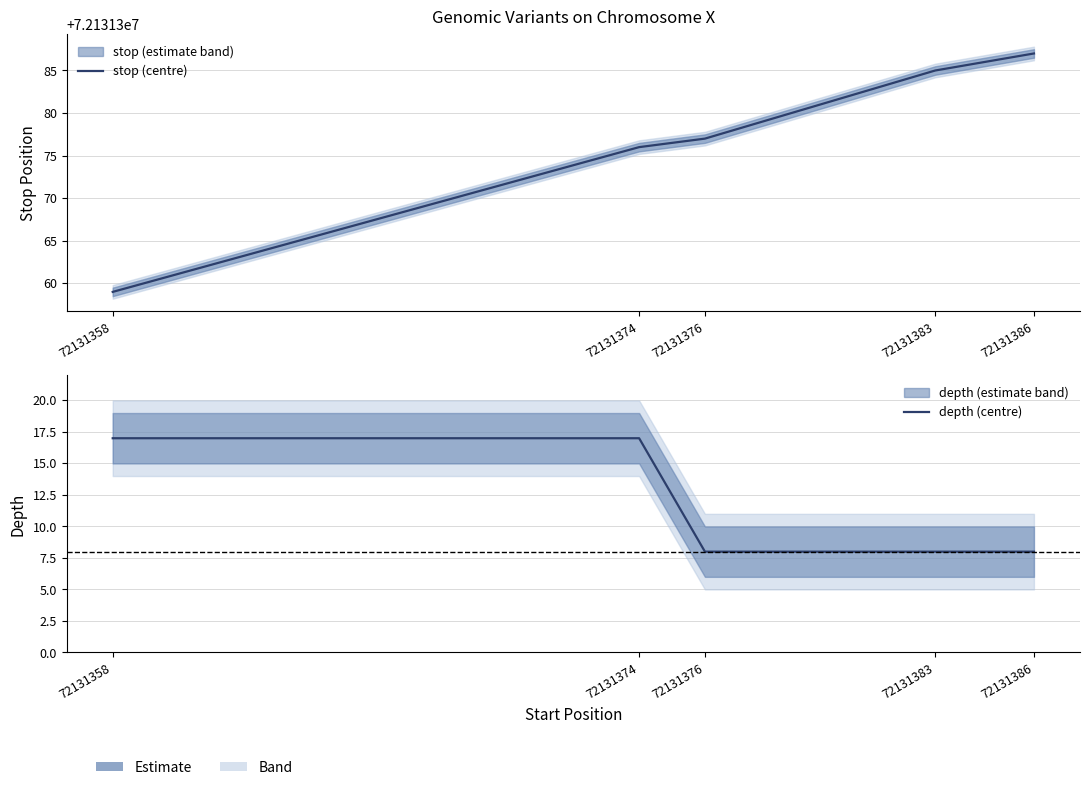

Which has a higher value, 72131386 or 72131376?

72131386